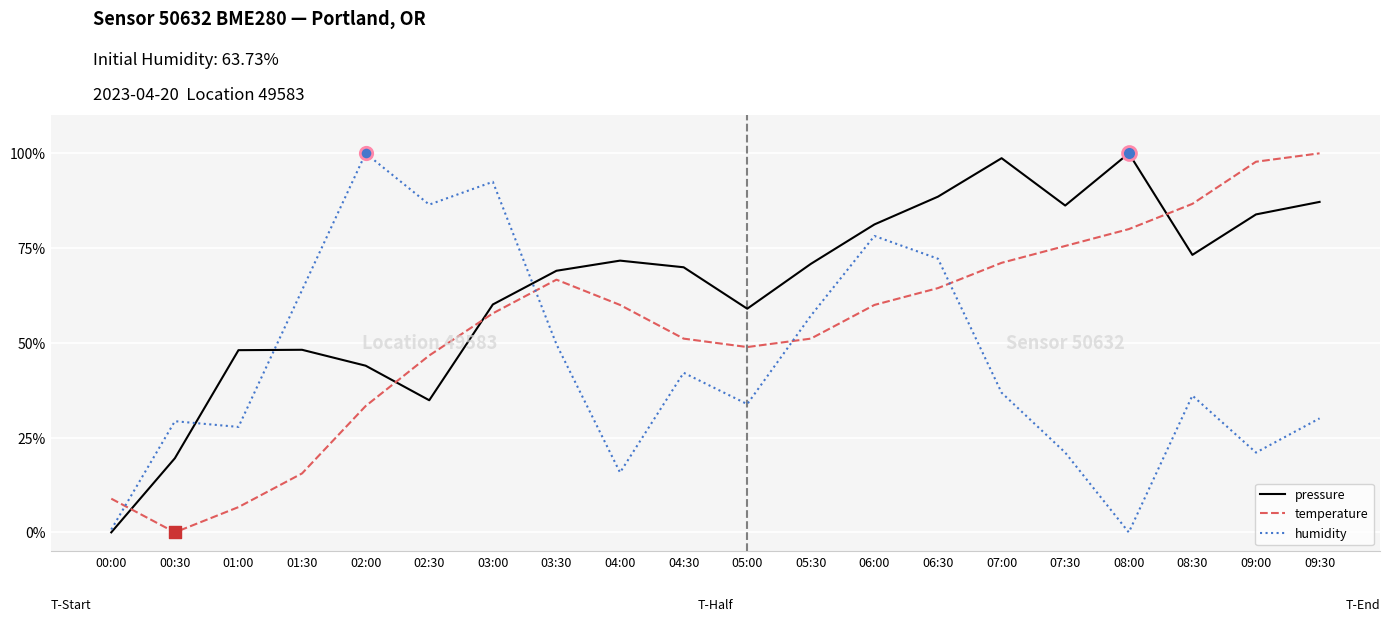

Between 03:00 and 09:00, which series saw the biggest shift?

humidity